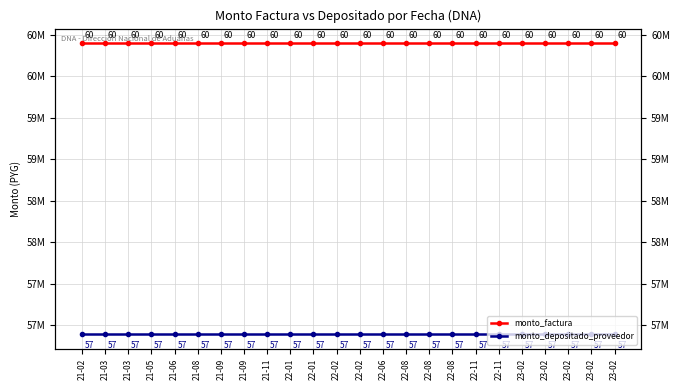

How many lines are shown in the chart?

2